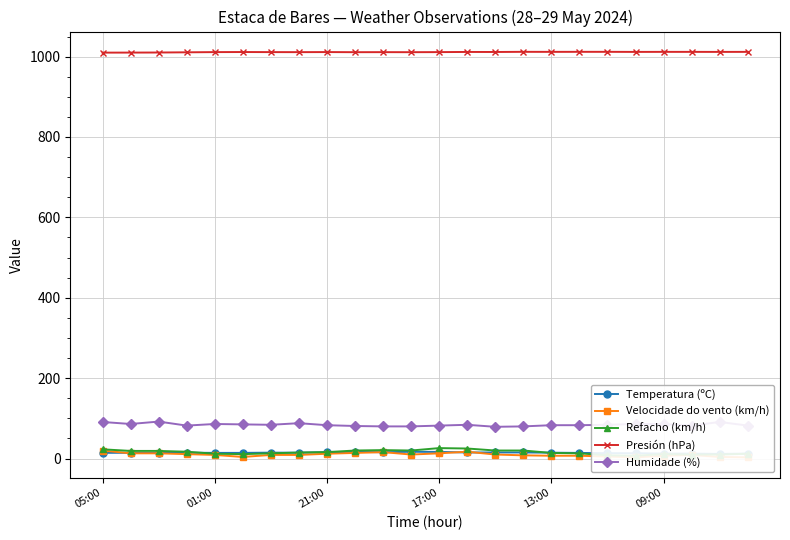

What is the maximum value for Humidade (%)?

92.0